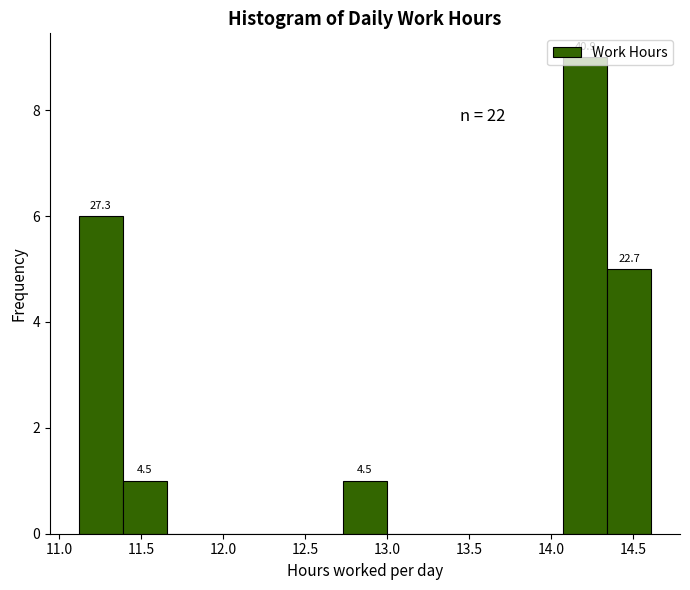

Over which range of the x-axis is the bar tallest?

14.05 to 14.35